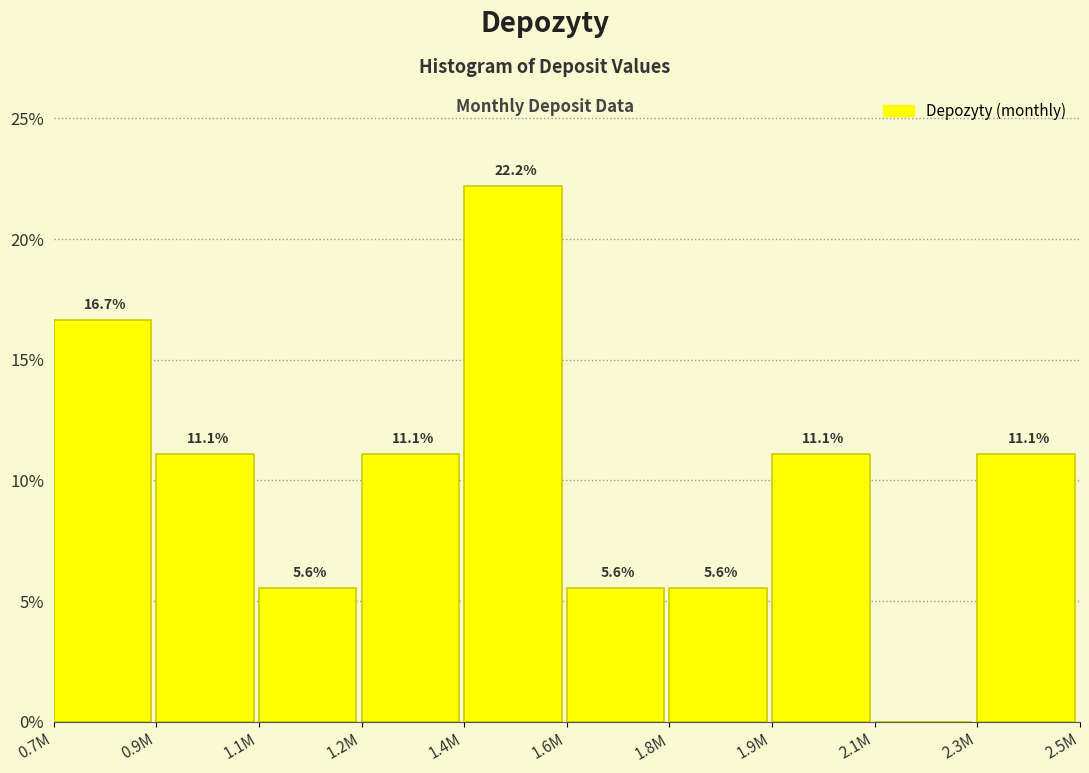

Reading left to right, extract all data points from this chart.

0.7M=16.7	0.9M=11.1	1.1M=5.6	1.2M=11.1	1.4M=22.2	1.6M=5.6	1.8M=5.6	1.9M=11.1	2.1M=0.0	2.3M=11.1